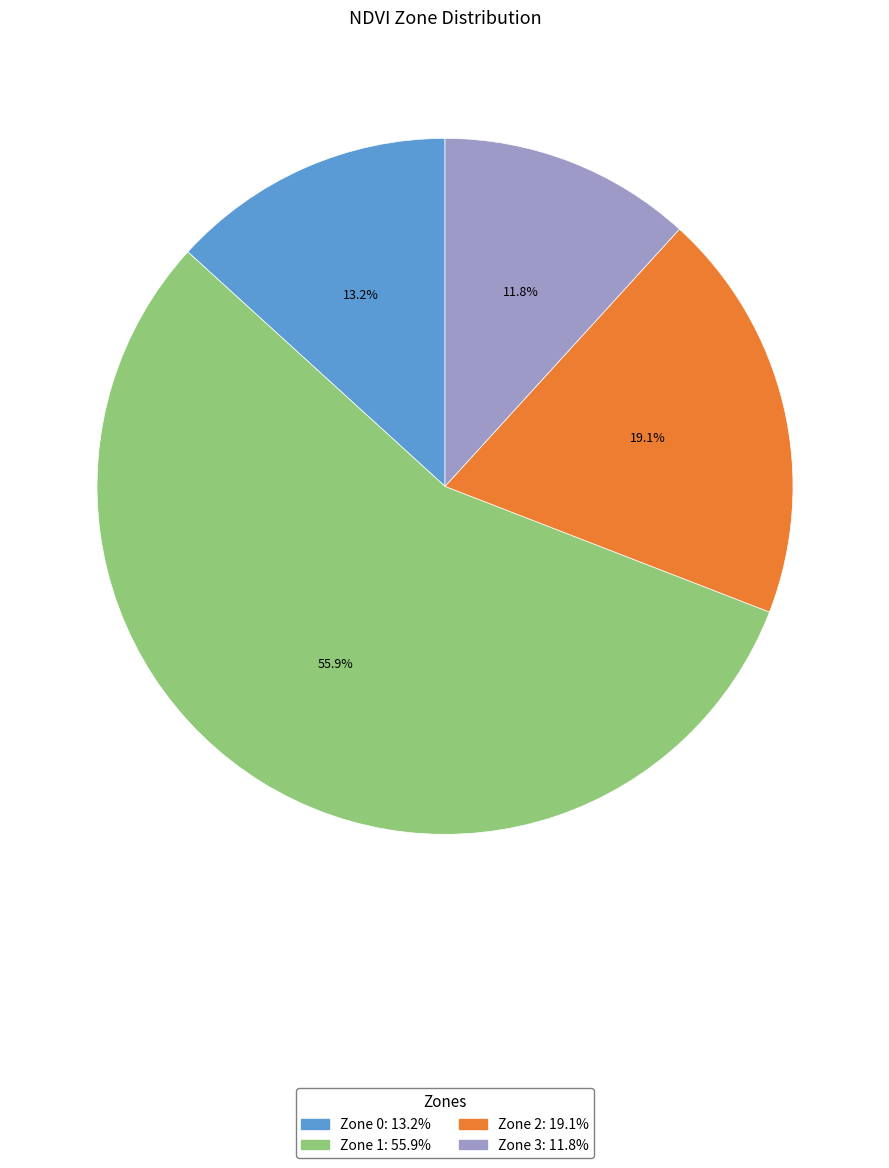

What is the ratio of the value at Zone 2 to the value at Zone 1?

0.3